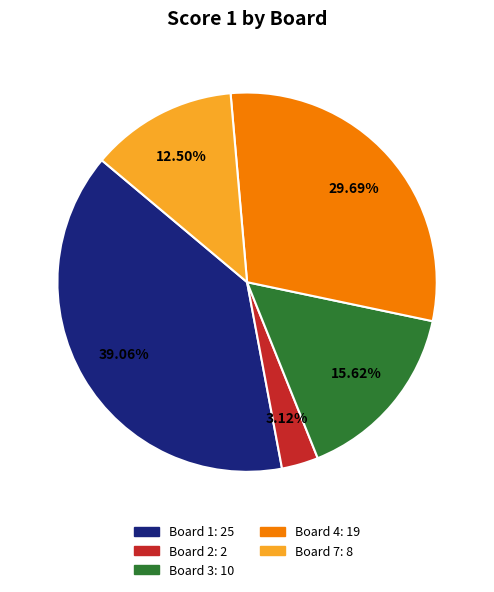

Do Board 7: 8 and Board 1: 25 together represent more than half of the pie?

Yes